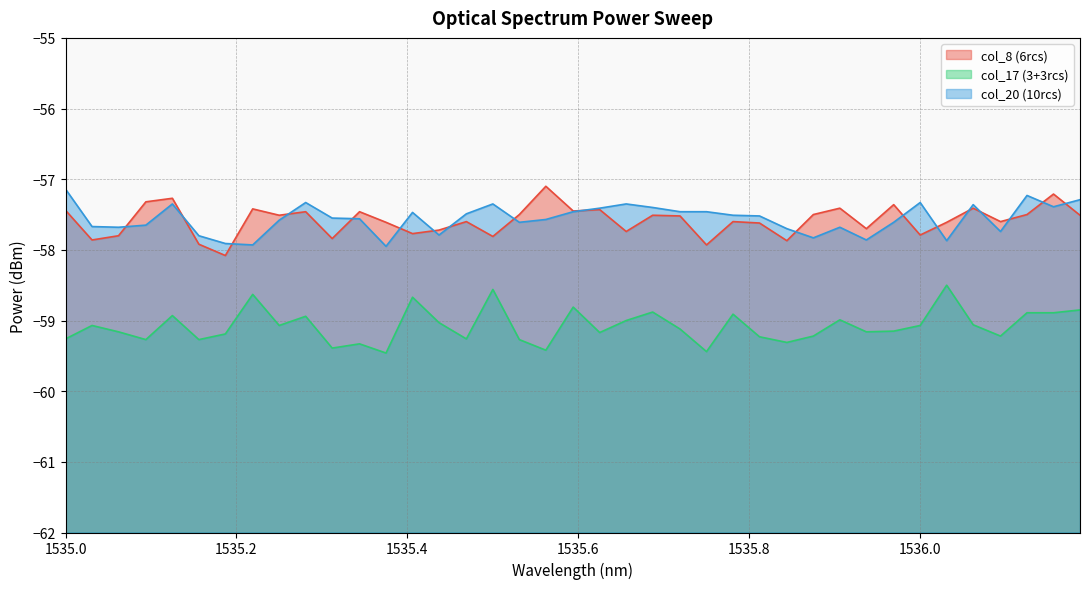

True or false: col_20 (10rcs) and col_17 (3+3rcs) intersect in this chart.

False